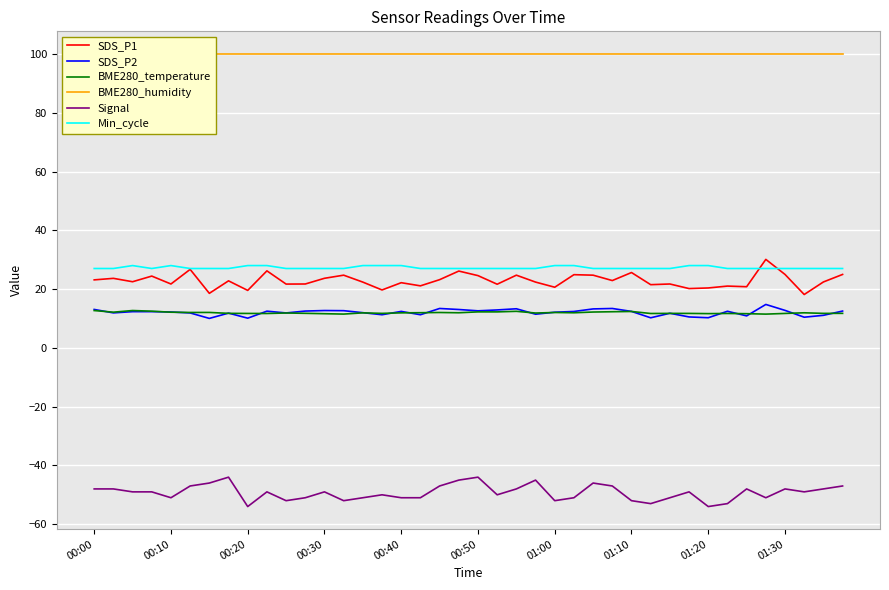

What is the minimum value for BME280_temperature?

11.5